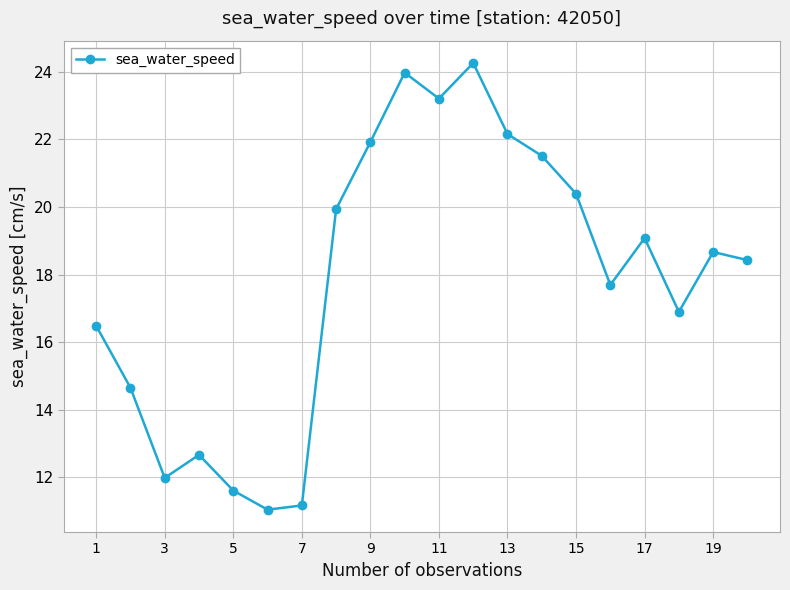

What is the average value?

17.9